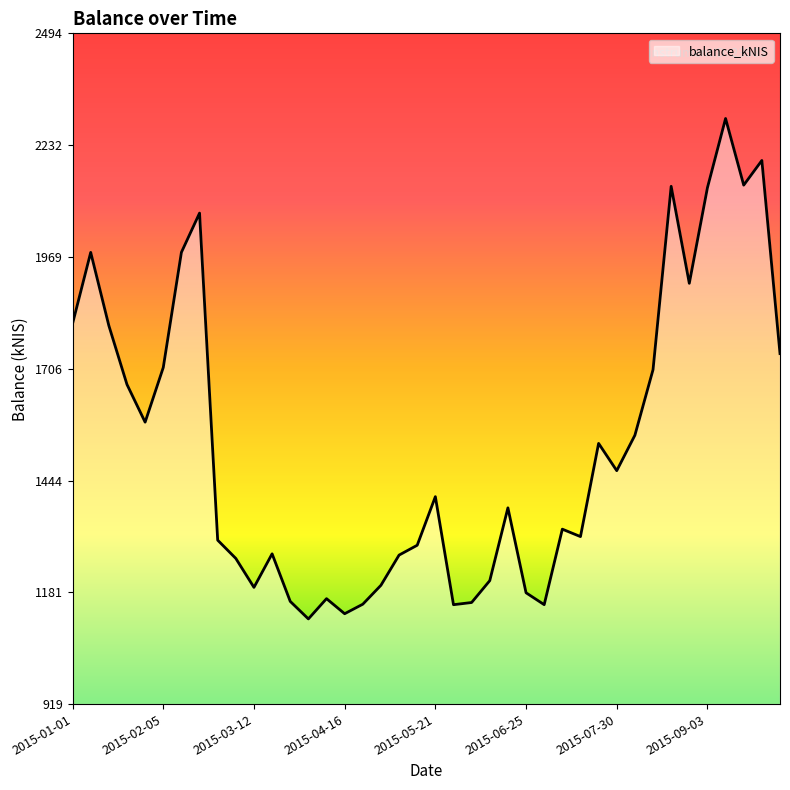

What is the minimum value shown in the chart?

1118.8